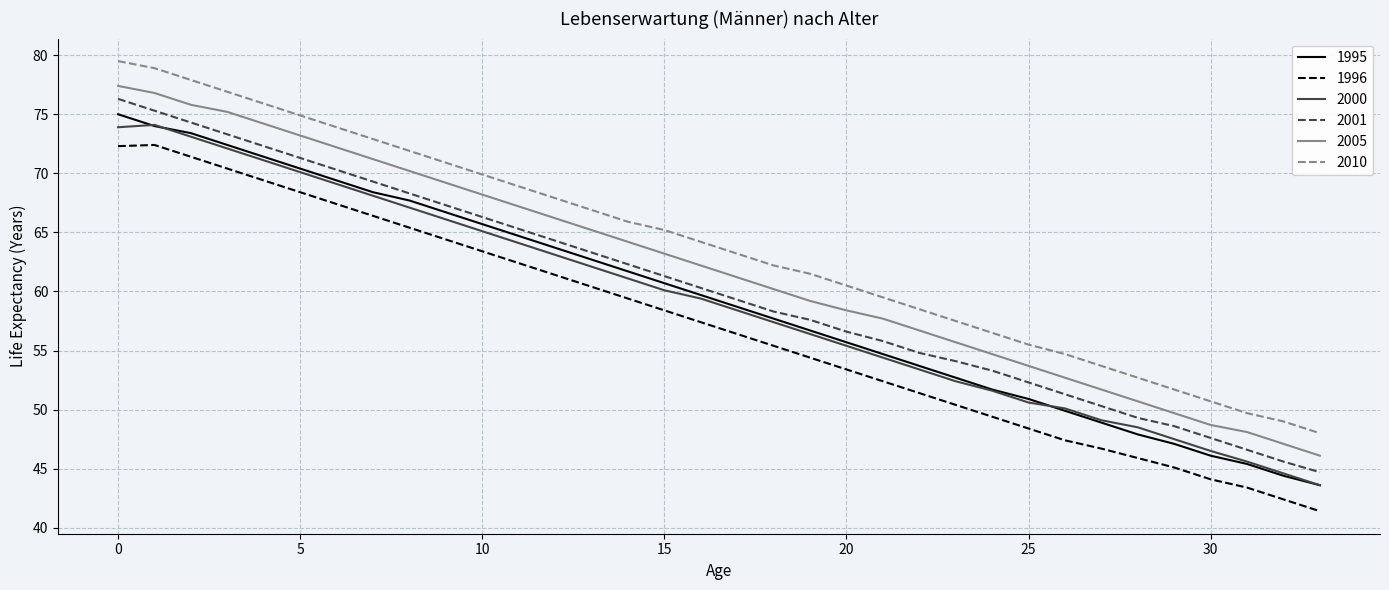

What is the sum of all 1995 values?

2013.5